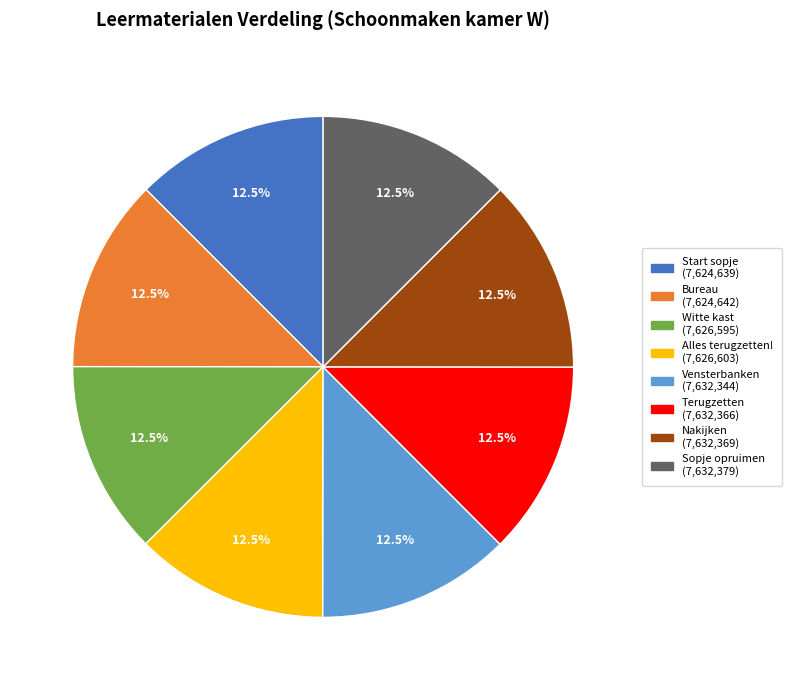

How many slices are in this pie chart?

8